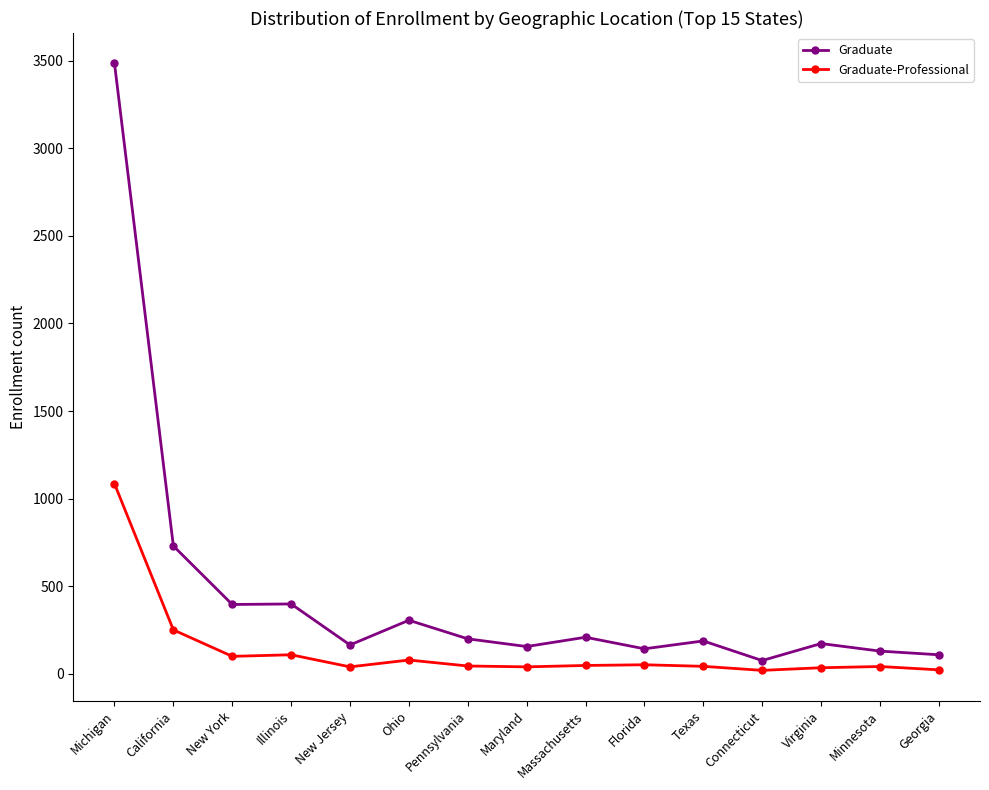

Is the value of Graduate at Maryland greater than the value of Graduate-Professional at Ohio?

Yes